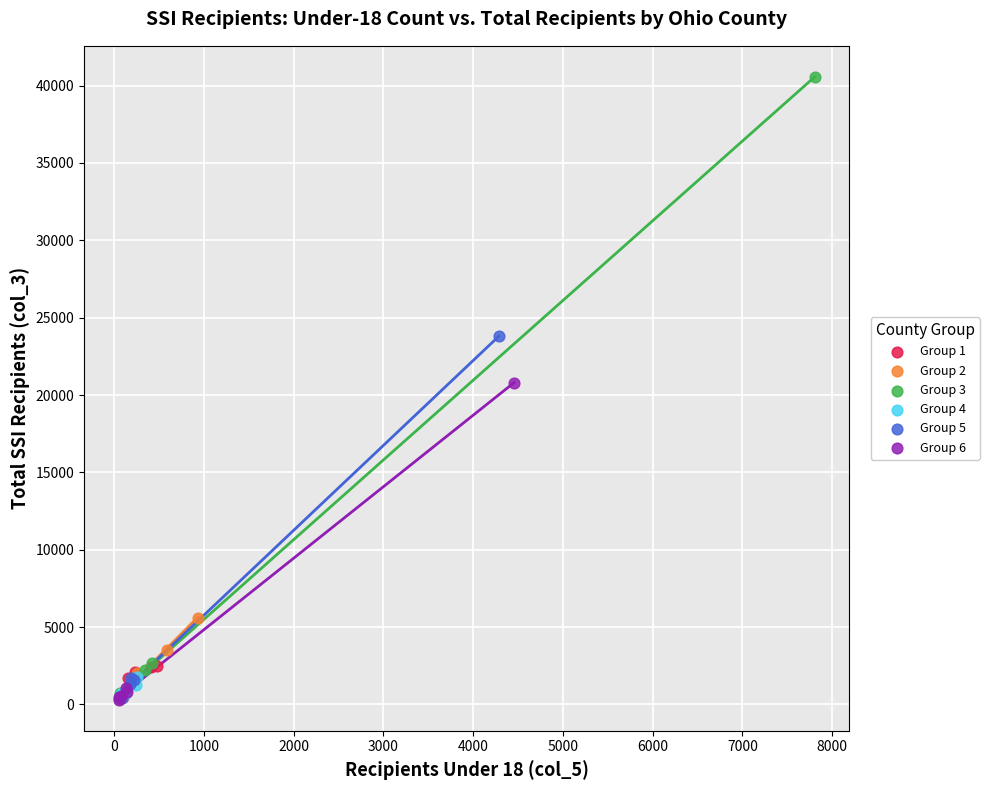

Which series reaches the maximum Y coordinate?

Group 3